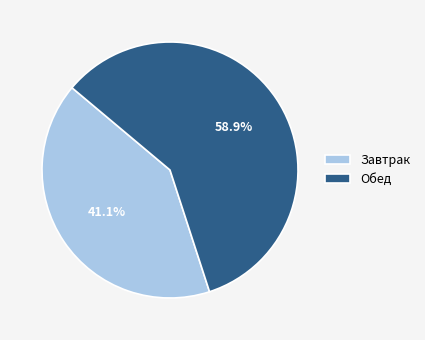

Approximately how many times larger is the value at Завтрак compared to Обед?

0.7